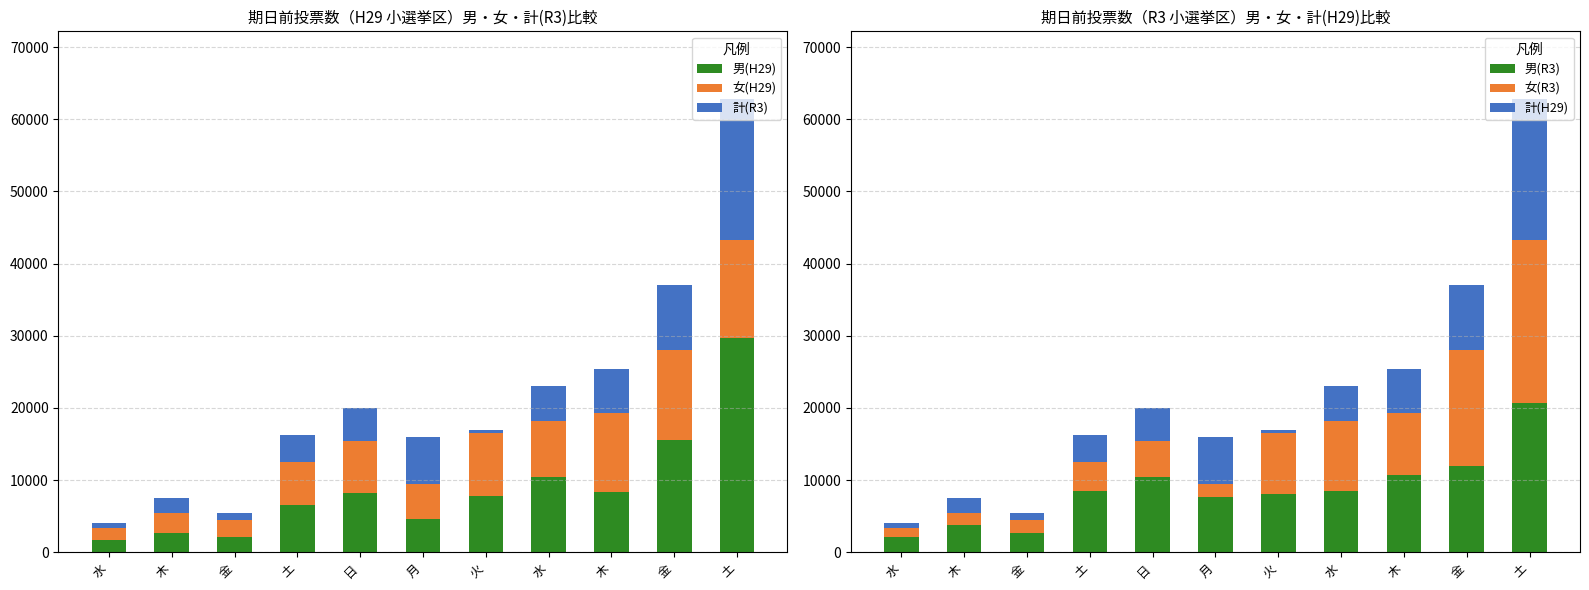

Where does the 計(R3) series first go above 894?

木